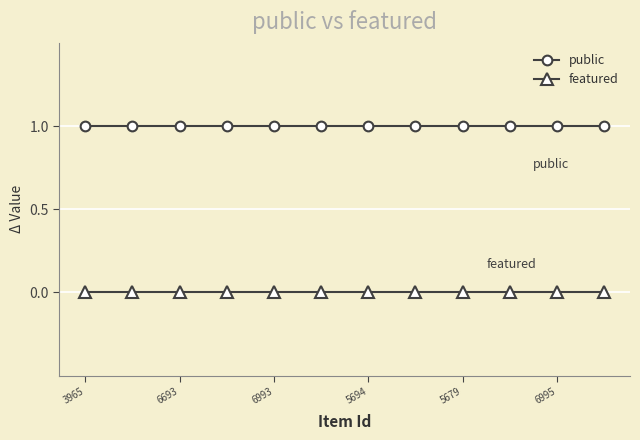

Does the chart have visible grid lines?

Yes